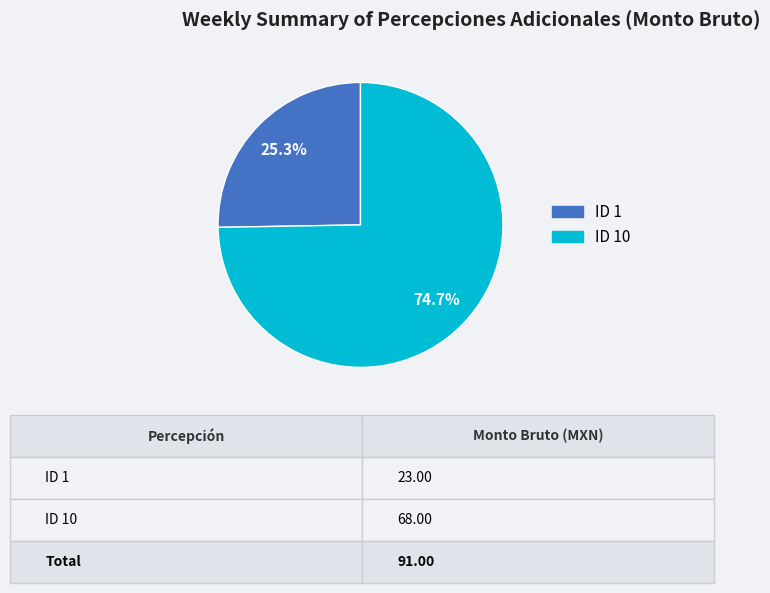

Is there any slice that represents more than half of the pie?

Yes